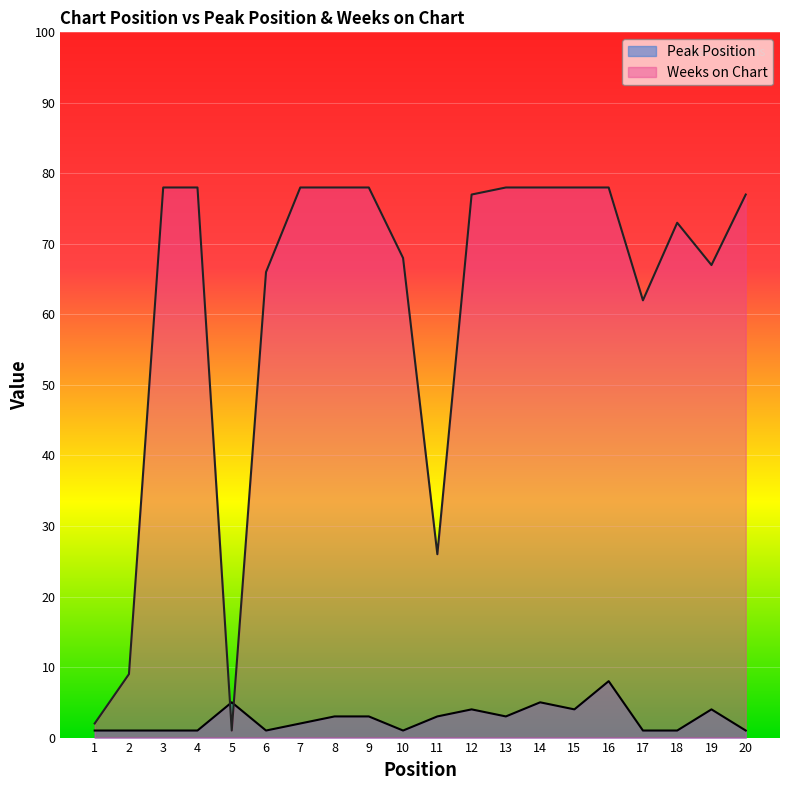

How many times do Weeks on Chart and Peak Position cross each other?

2